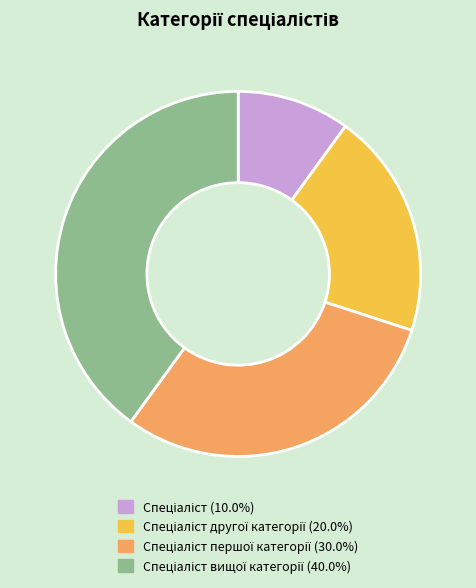

Is there any slice that represents more than half of the pie?

No